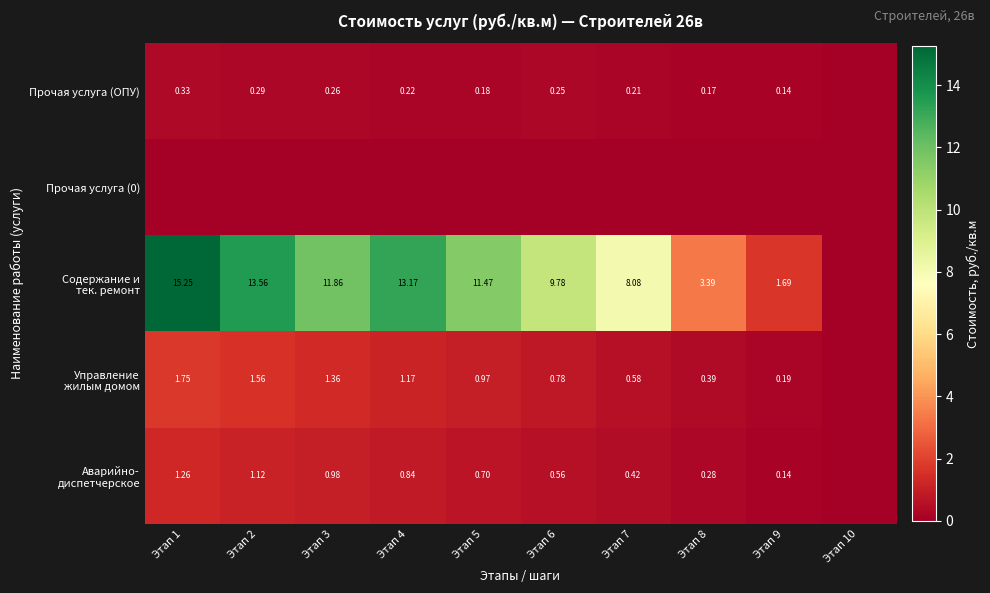

How many values in the Аварийно- диспетчерское series exceed 0?

9